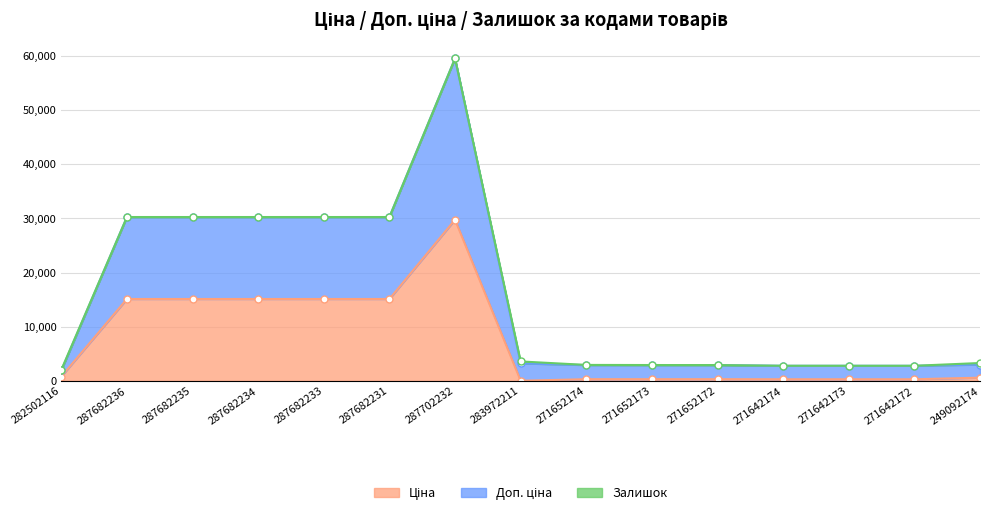

How many interior local peaks does the Ціна series have?

1